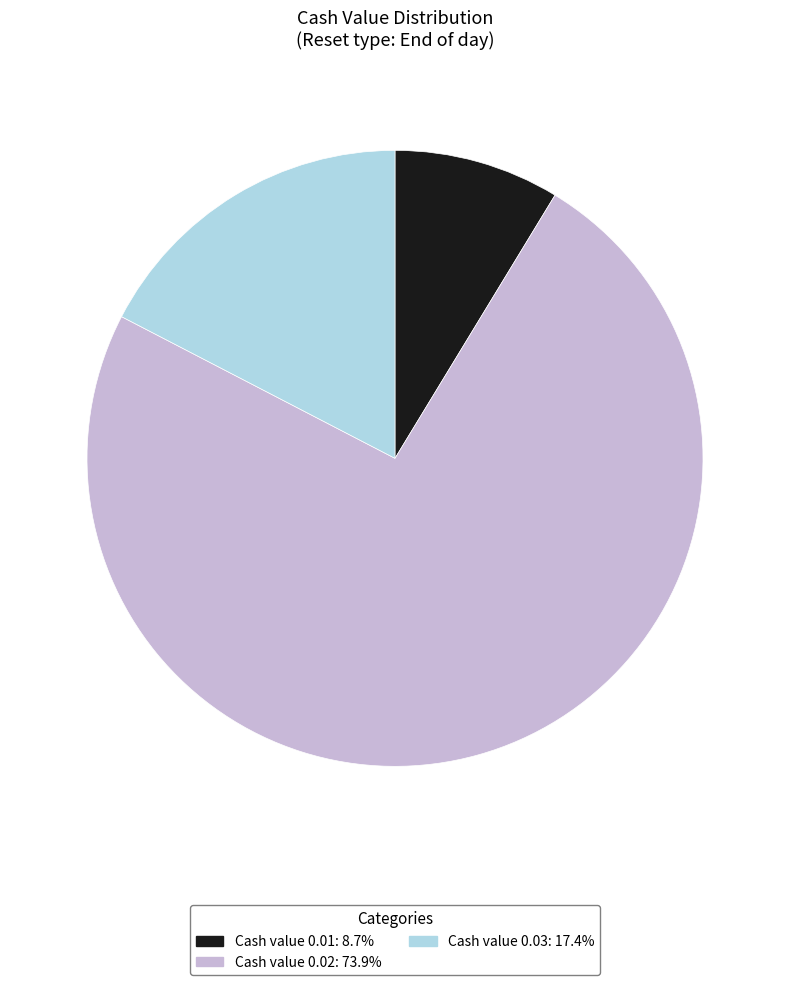

What is the ratio of the value at Cash value 0.01: 8.7% to the value at Cash value 0.03: 17.4%?

0.5